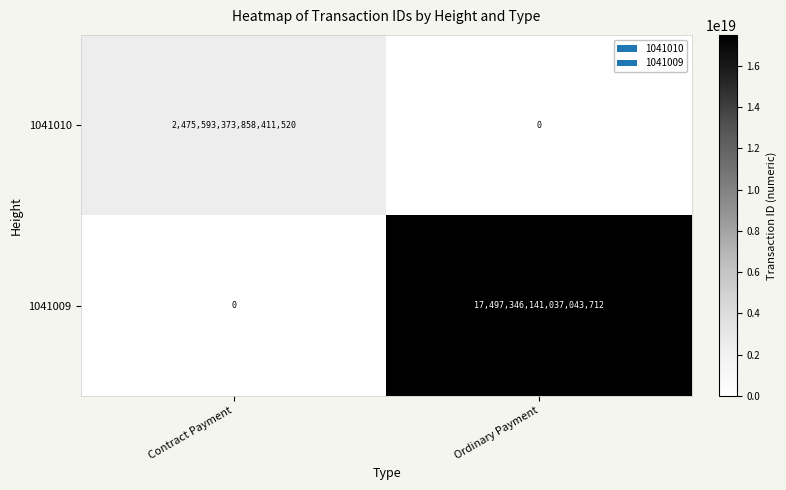

Is the value of 1041009 at Ordinary Payment greater than the value of 1041010 at Contract Payment?

Yes